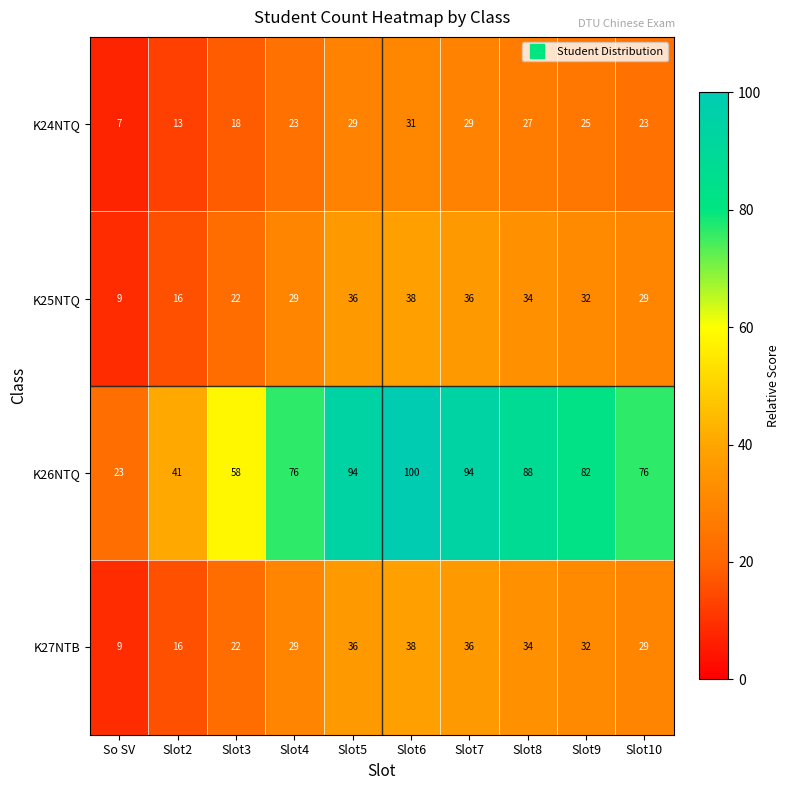

At which category does the chart reach its peak across all series?

Slot6